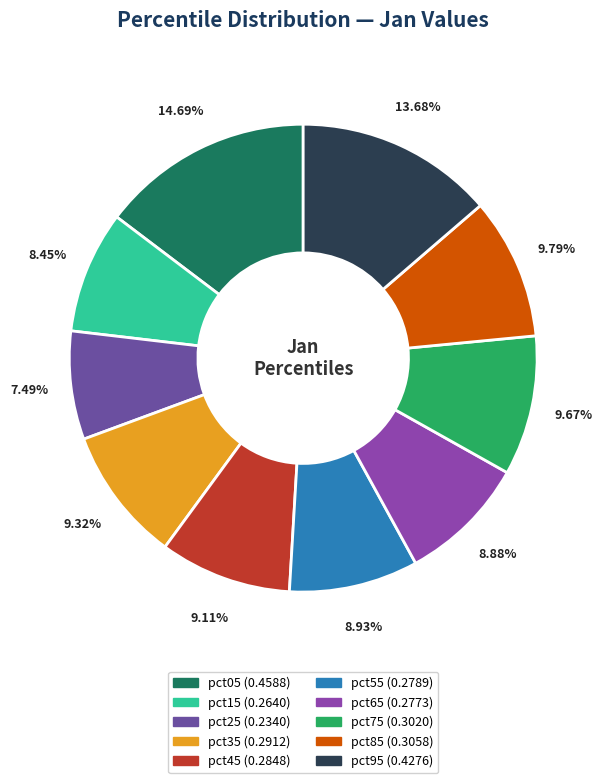

Is pct75 the majority of the pie?

No